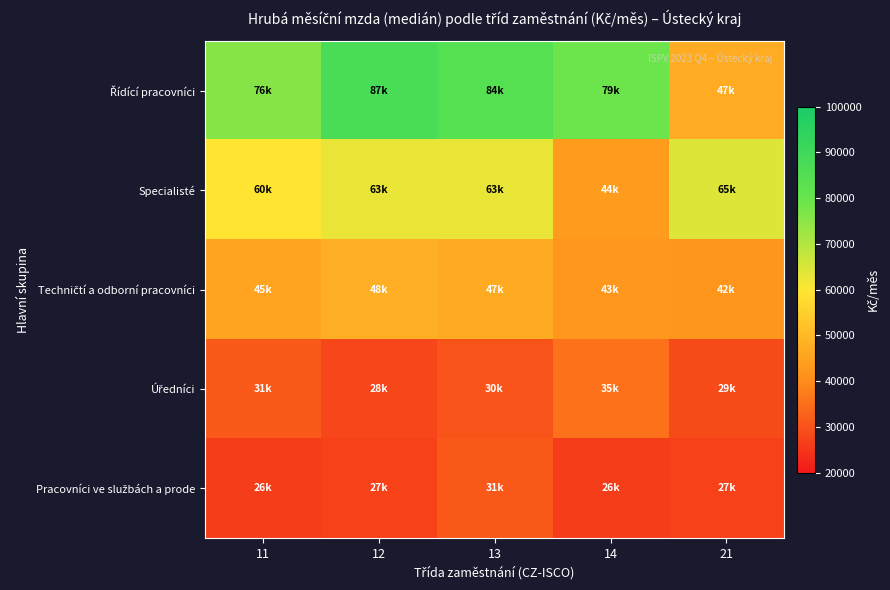

At which category is the sum across all series the highest?

13